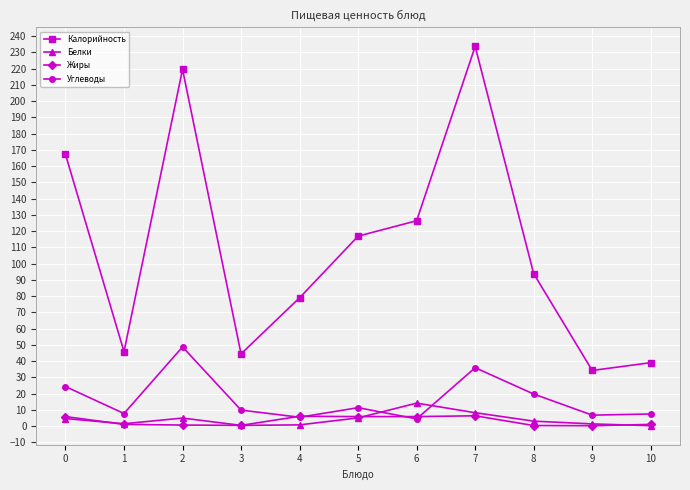

How many interior local valleys does the Калорийность series have?

3